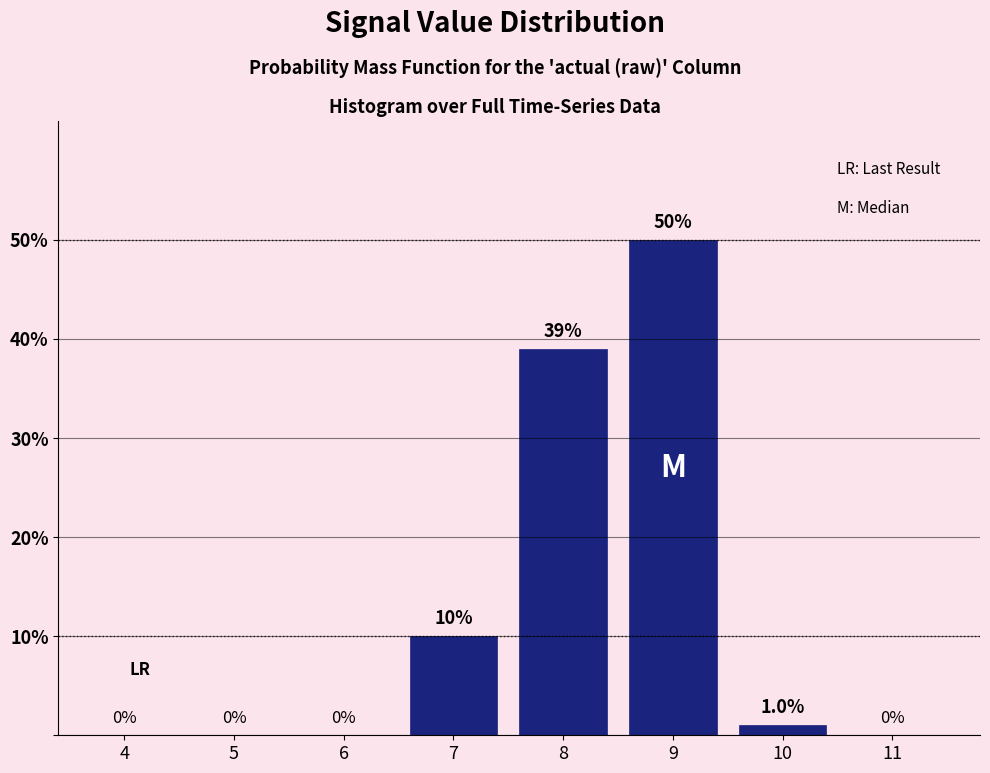

Reading left to right, what are all the values shown in this chart?

4=0	5=0	6=0	7=10	8=39	9=50	10=1	11=0